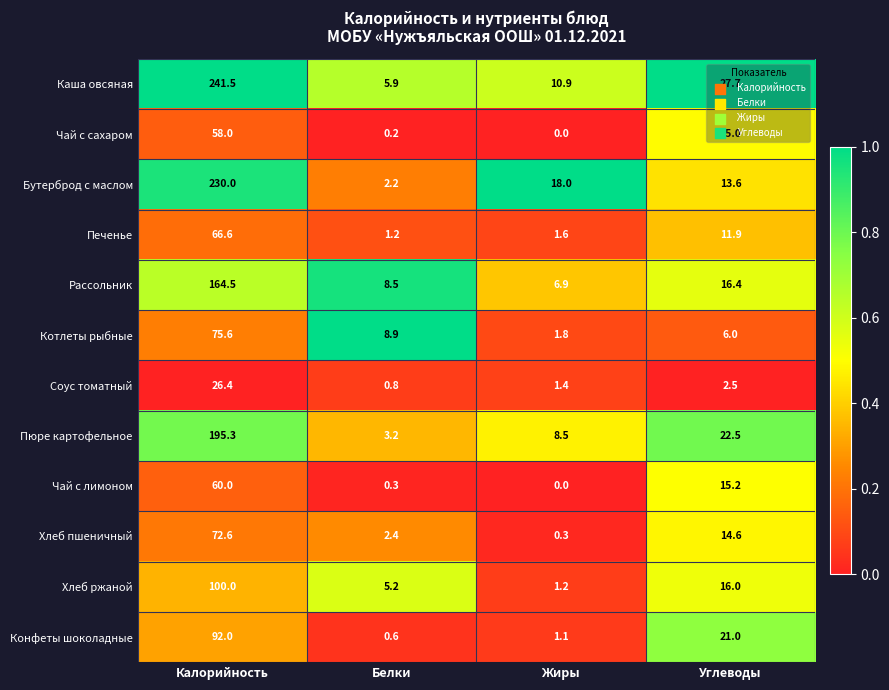

Is it true that Пюре картофельное equals 132.6 at Калорийность?

False